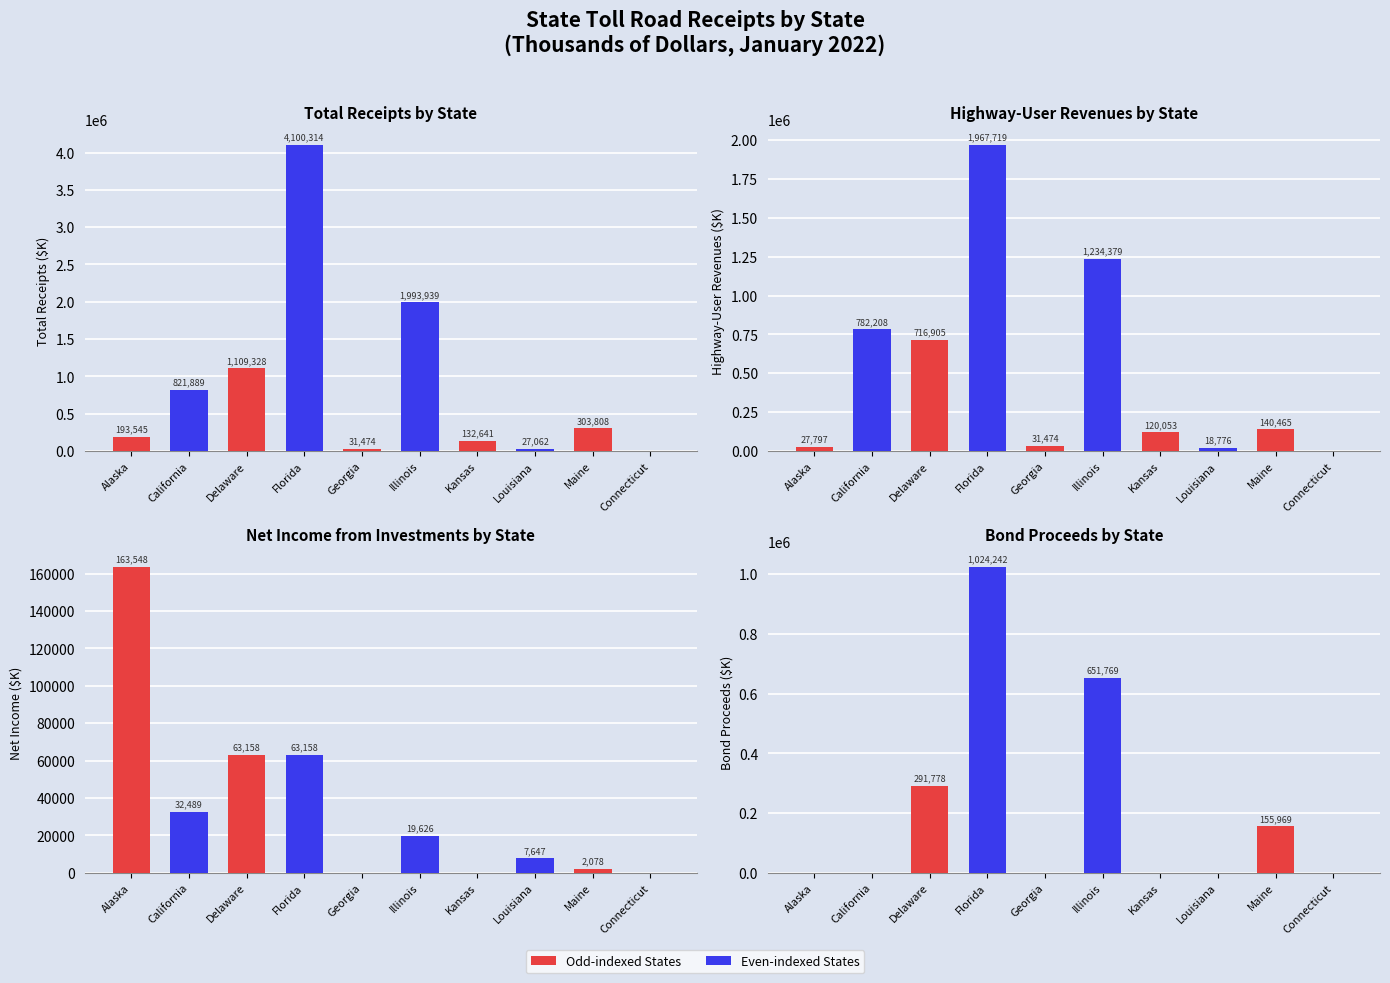

The value of Net Income from Investments by State at Alaska is 163548. True or false?

True